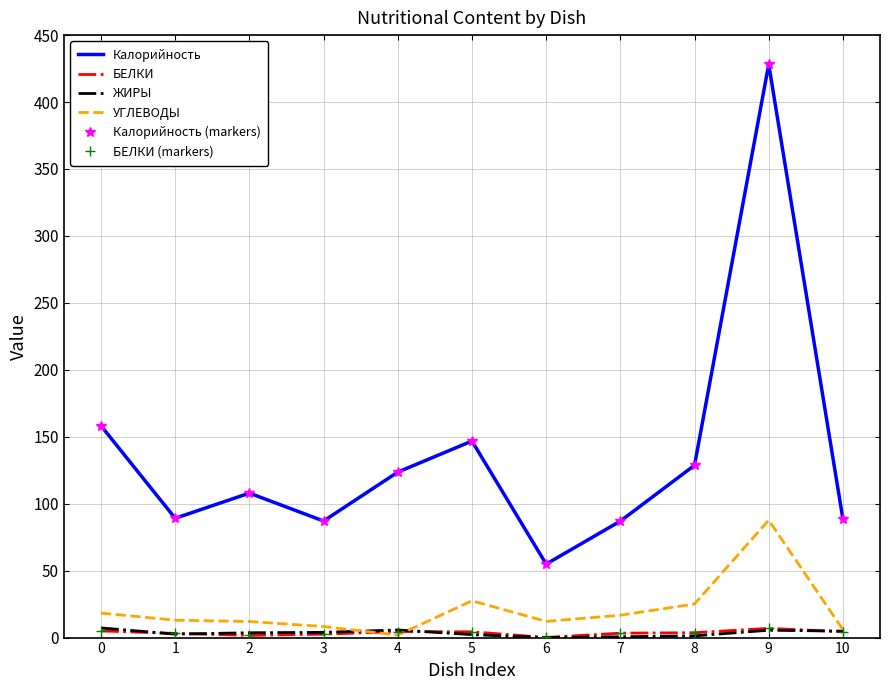

How many data points in Калорийность are less than 107?

5